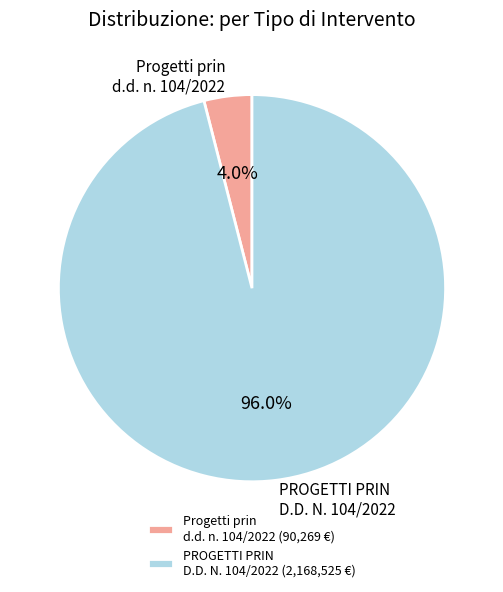

What is the ratio of the value at PROGETTI PRIN D.D. N. 104/2022 to the value at Progetti prin d.d. n. 104/2022?

24.0